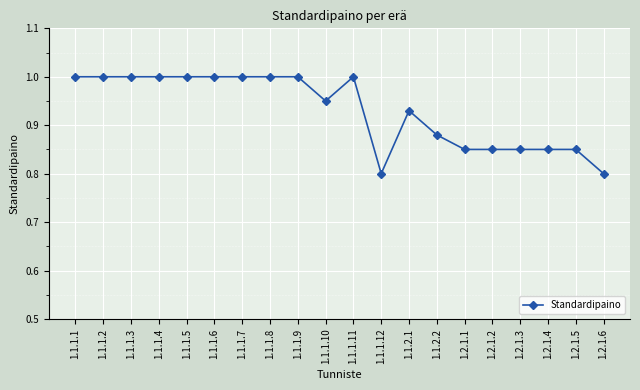

Is it true that the value at 1.1.1.1 is 0.5?

False